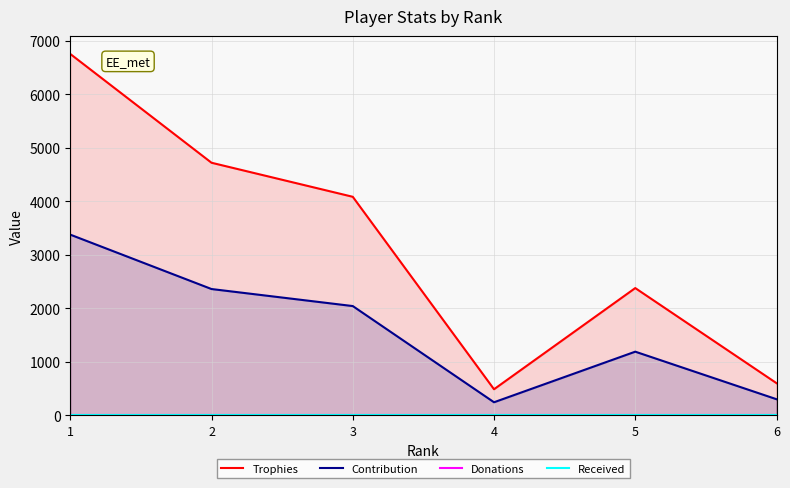

True or false: Donations and Contribution cross at least once.

False